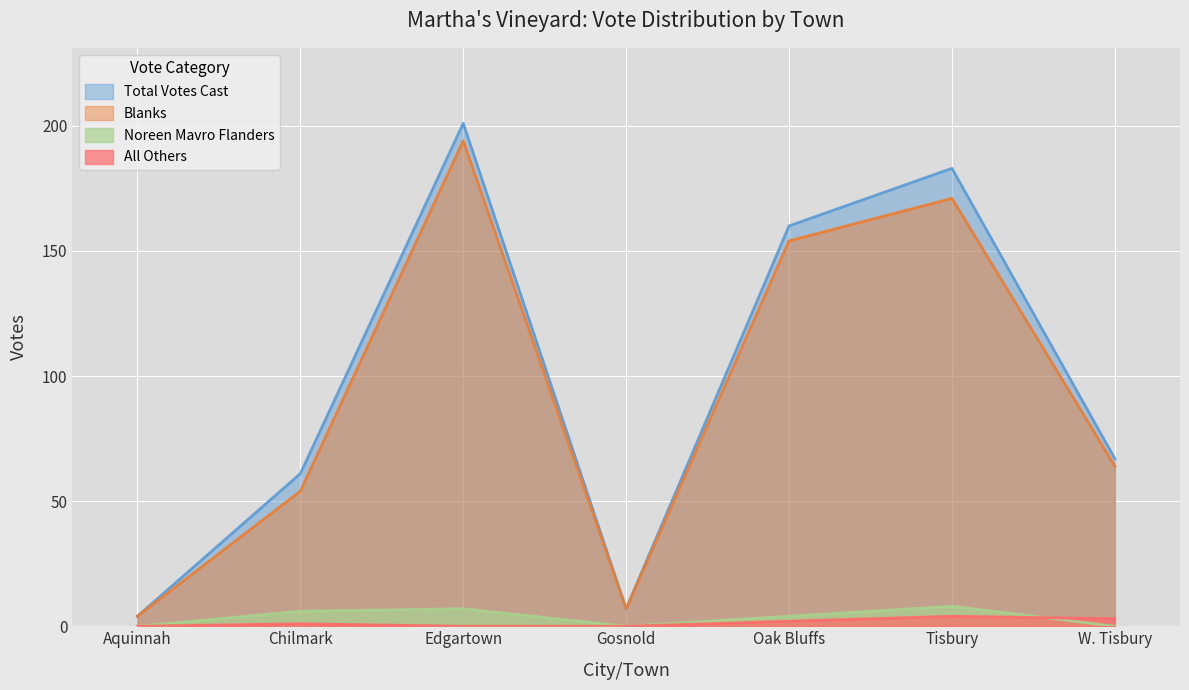

What are all the series names shown in the legend?

Total Votes Cast, Blanks, Noreen Mavro Flanders, All Others